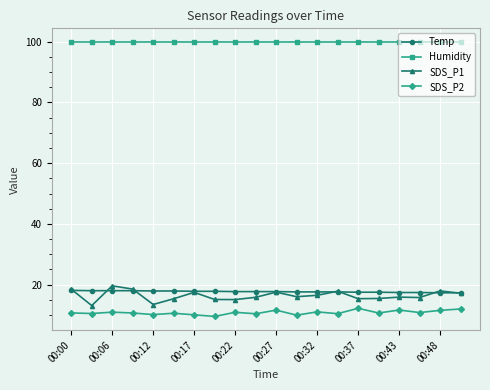

Which series has the largest range (max minus min)?

SDS_P1